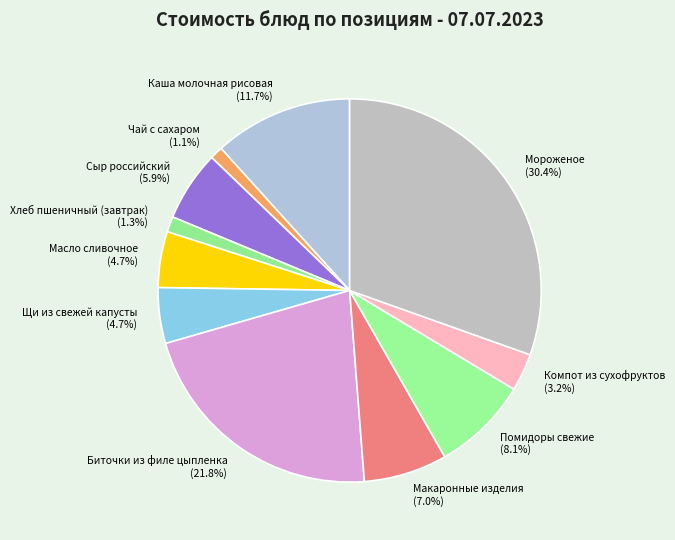

To the nearest percent, what is the average slice percentage?

9%